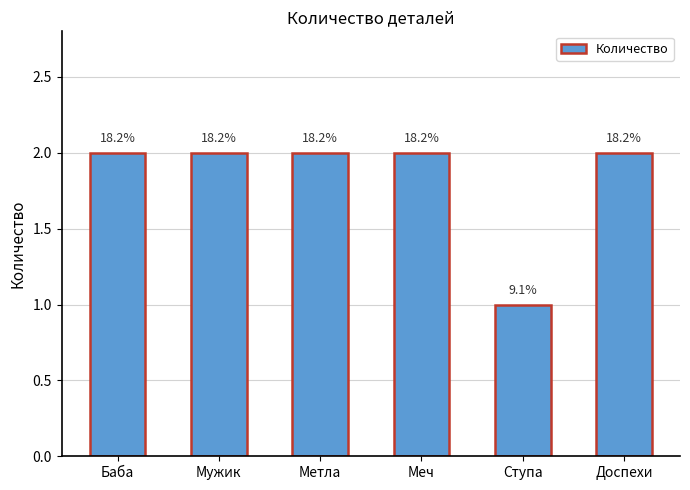

The chart shows a value of 1 at Ступа. True or false?

True